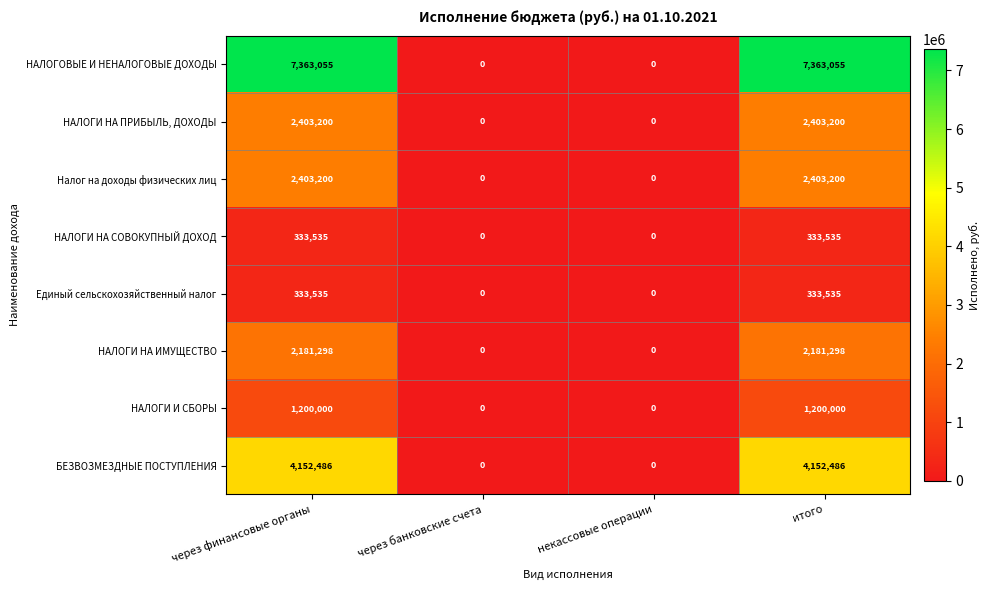

Which series has the largest range (max minus min)?

НАЛОГОВЫЕ И НЕНАЛОГОВЫЕ ДОХОДЫ